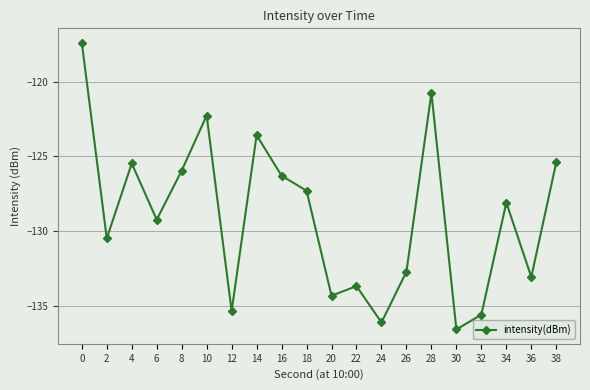

What is the value of the 7th point from the left?

-135.4